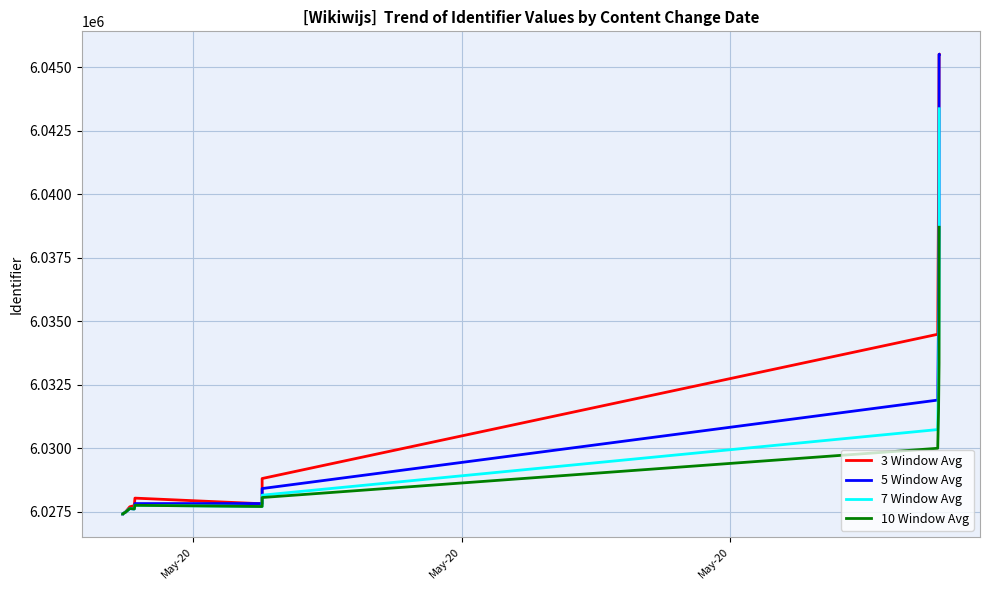

Is the value of 3 Window Avg at 8 greater than the value of 5 Window Avg at 3?

Yes